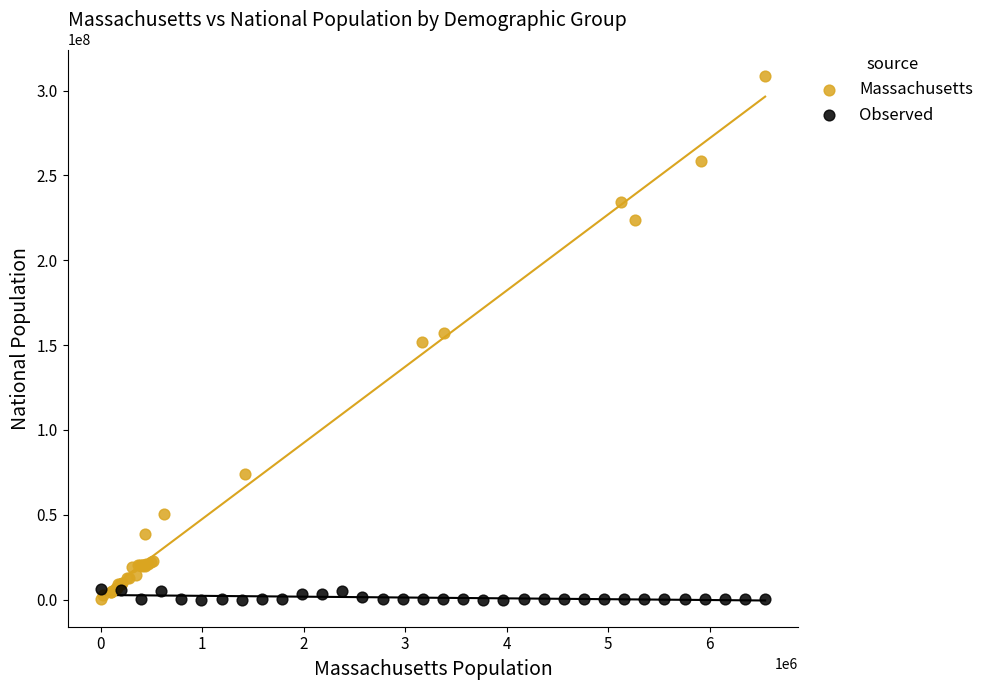

Which series has the widest spread of Y values?

Massachusetts